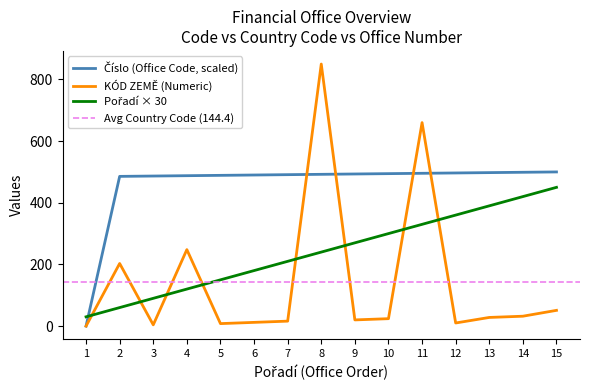

Between which two adjacent categories do KÓD ZEMĚ (Numeric) and Číslo (Office Code) first intersect?

7 and 8